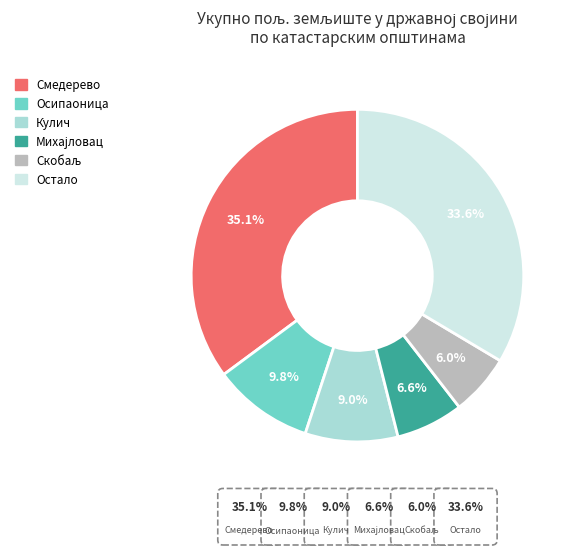

Does any single category account for the majority?

No